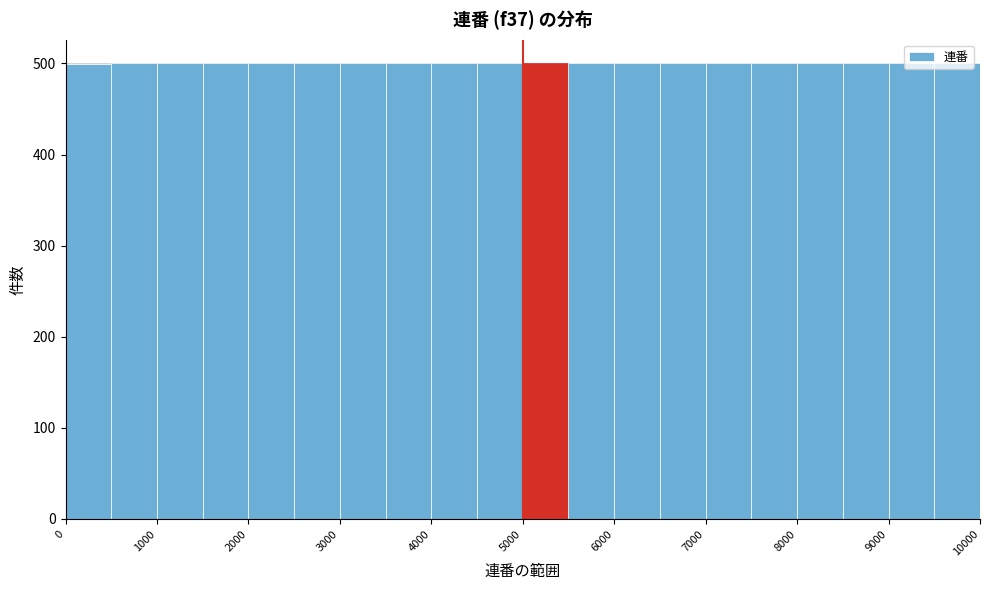

Reading left to right, list every bar in this chart as the range it spans on the x-axis followed by its height. The values are not printed on the chart, so give them approximately, as read against the axis.

0 to 500: 500
500 to 1000: 500
1000 to 1500: 500
1500 to 2000: 500
2000 to 2500: 500
2500 to 3000: 500
3000 to 3500: 500
3500 to 4000: 500
4000 to 4500: 500
4500 to 5000: 500
5000 to 5500: 500
5500 to 6000: 500
6000 to 6500: 500
6500 to 7000: 500
7000 to 7500: 500
7500 to 8000: 500
8000 to 8500: 500
8500 to 9000: 500
9000 to 9500: 500
9500 to 10000: 500